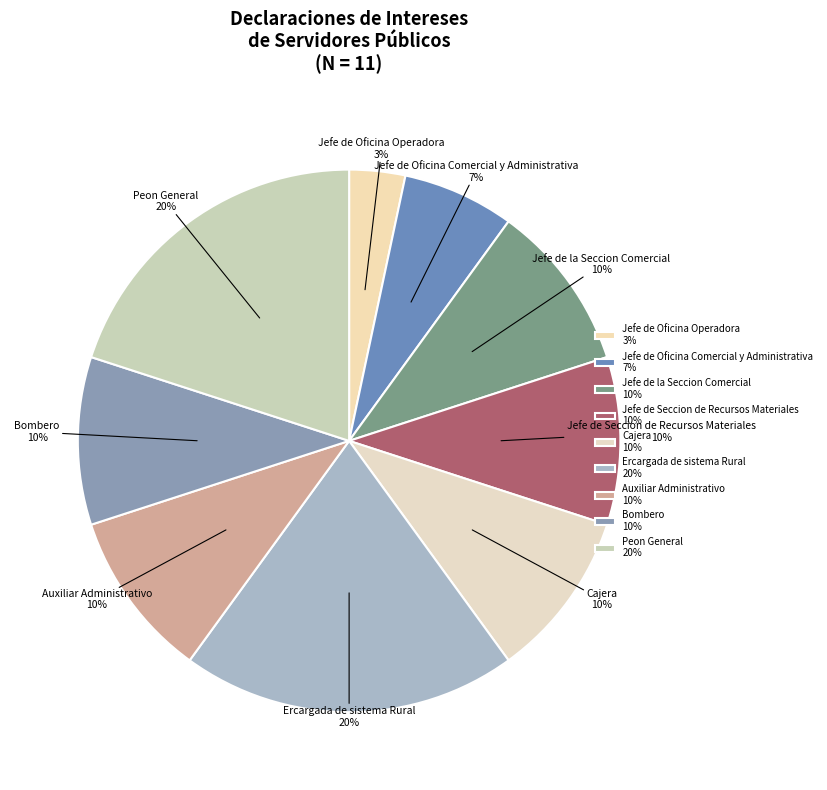

True or false: Peon General accounts for 1% of the total.

False